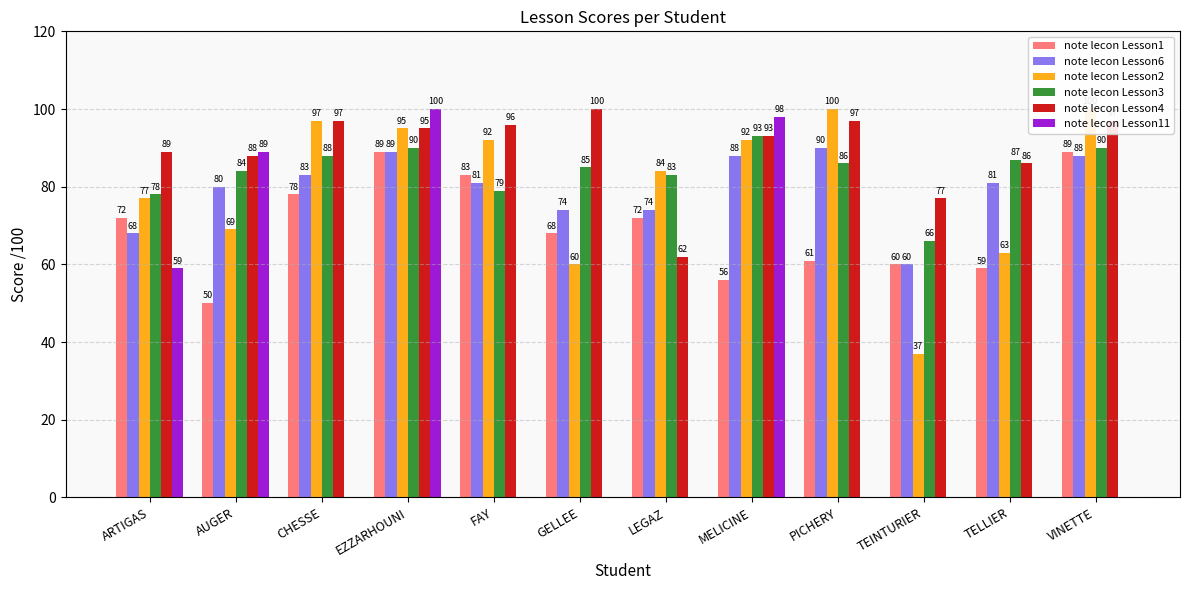

How many groups of bars are there?

12